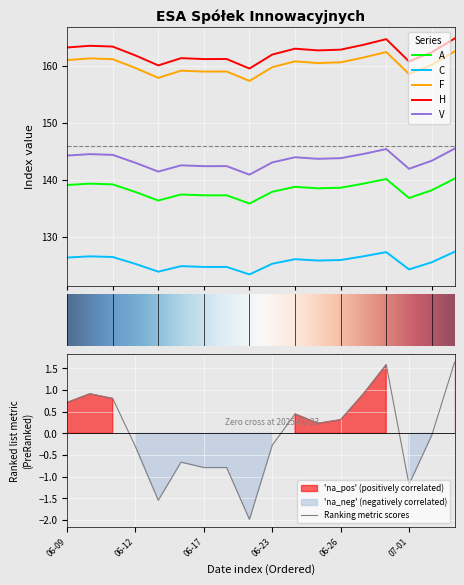

At how many categories does at least one series exceed 128?

18